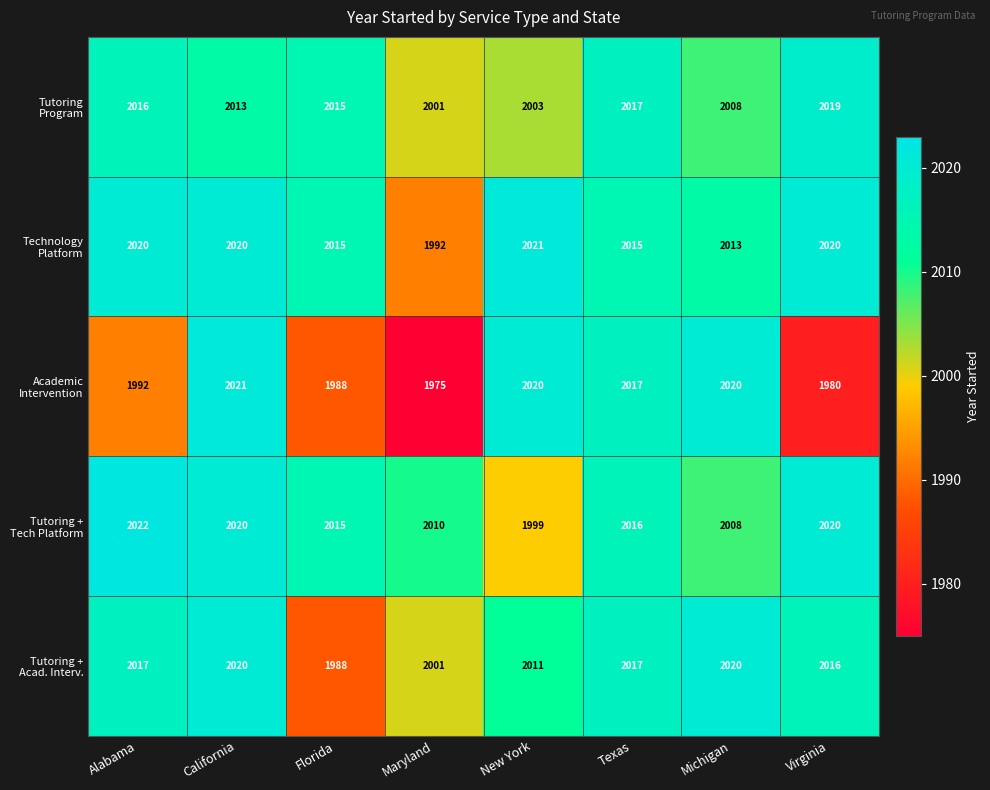

What is the spread (max minus min) of values at California?

8